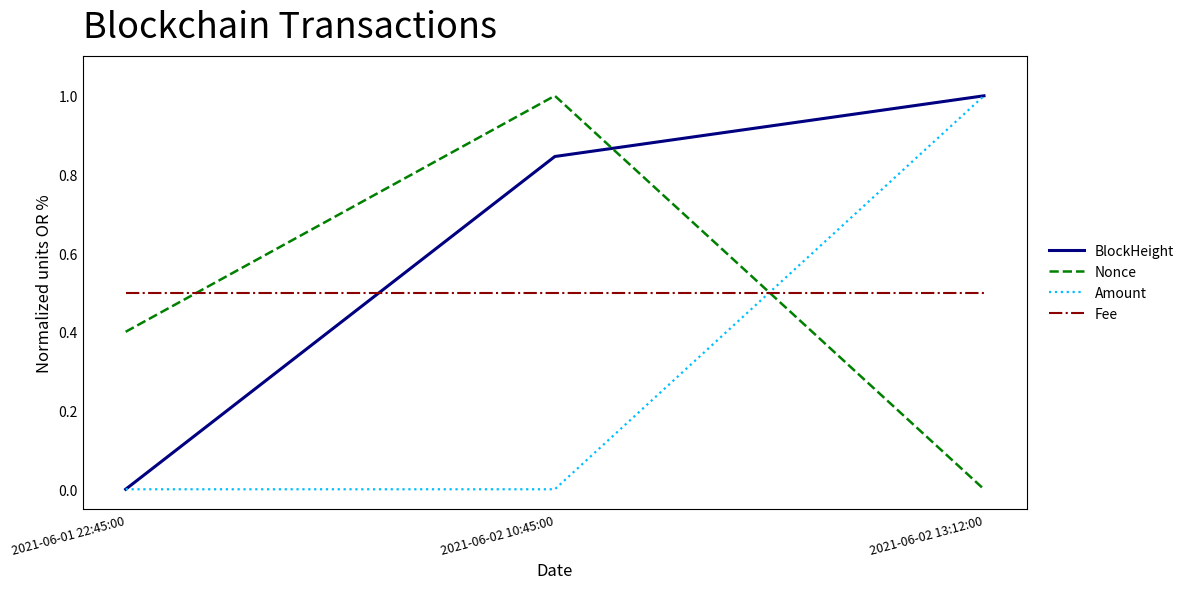

True or false: Amount has a value of 0.4 at 2021-06-02 10:45:00.

False